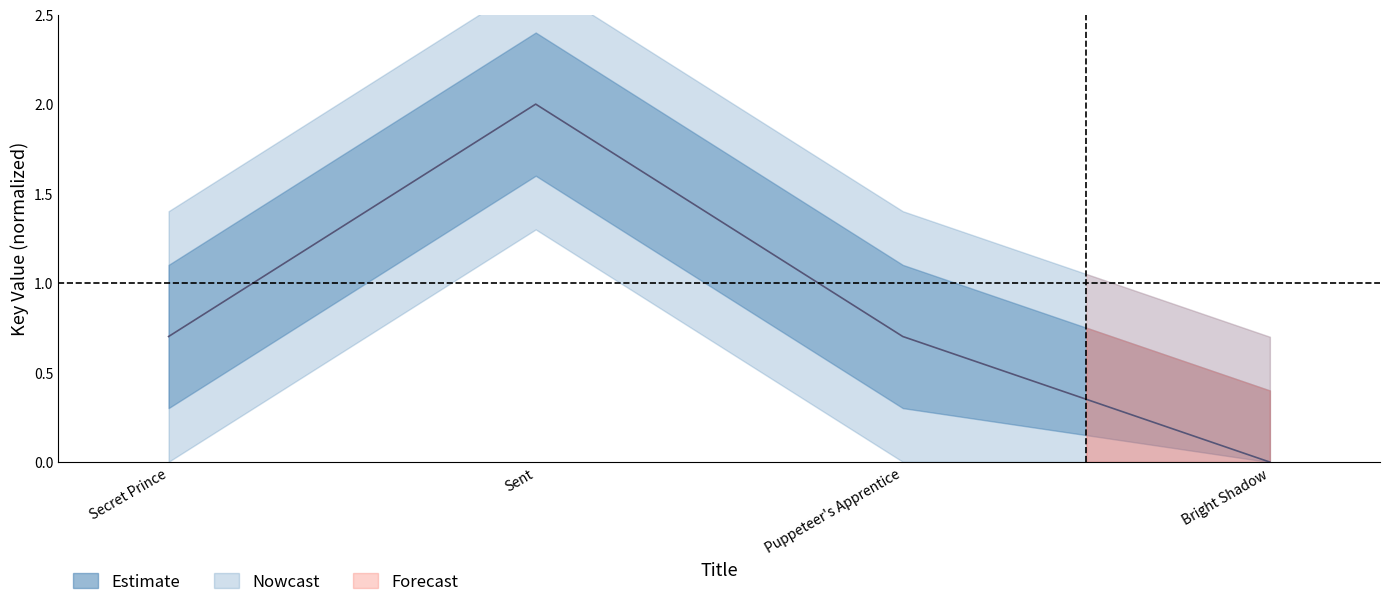

What is the average value?

0.9